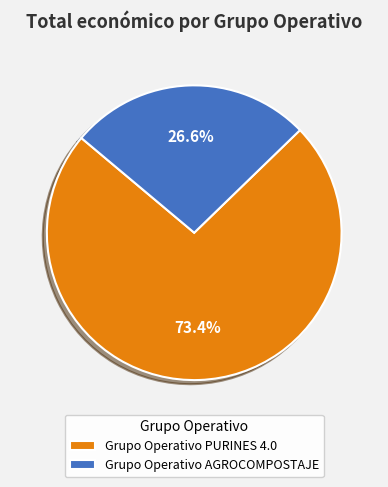

Is it true that Grupo Operativo AGROCOMPOSTAJE is 20% of the pie?

False